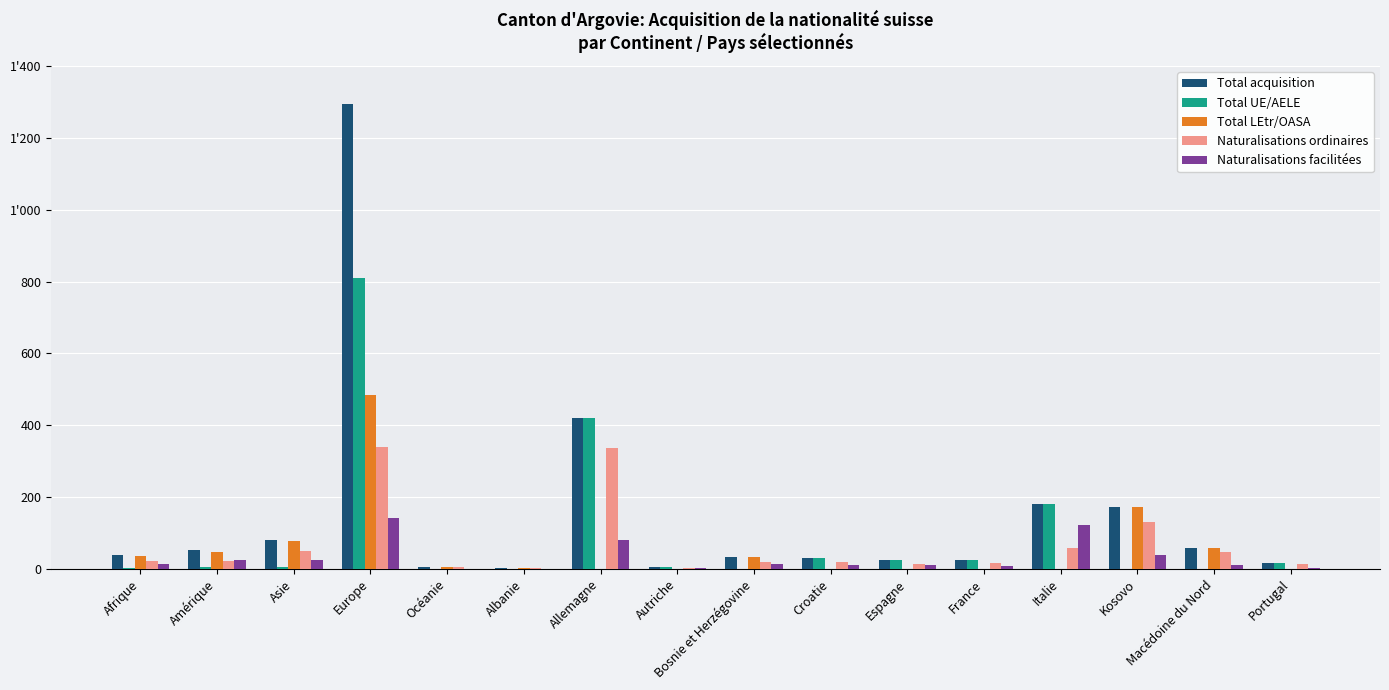

What is the sum of the Naturalisations facilitées values at Portugal and Espagne?

13